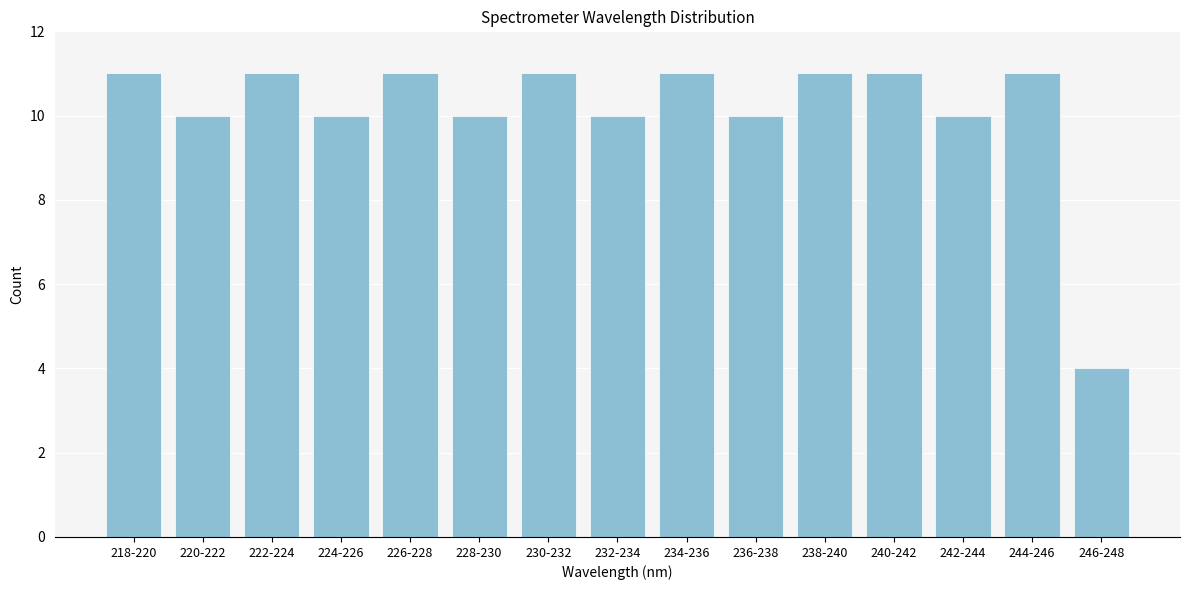

Reading left to right, extract all data points from this chart.

11	10	11	10	11	10	11	10	11	10	11	11	10	11	4